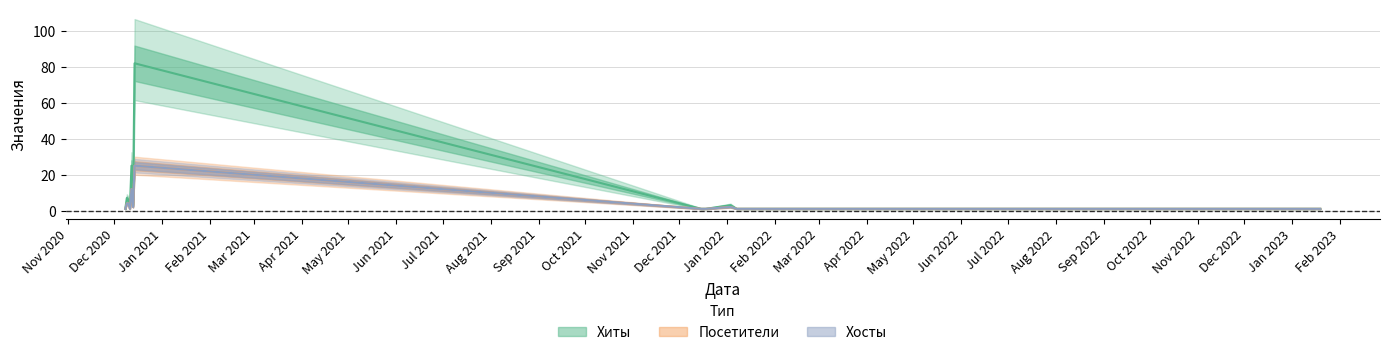

What is the minimum value shown in the chart?

1